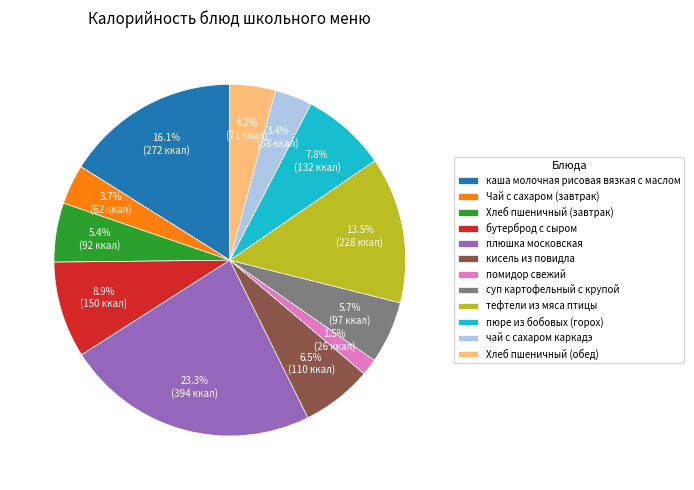

To the nearest percent, what is the difference between the пюре из бобовых (горох) and Чай с сахаром (завтрак) slice percentages?

4%